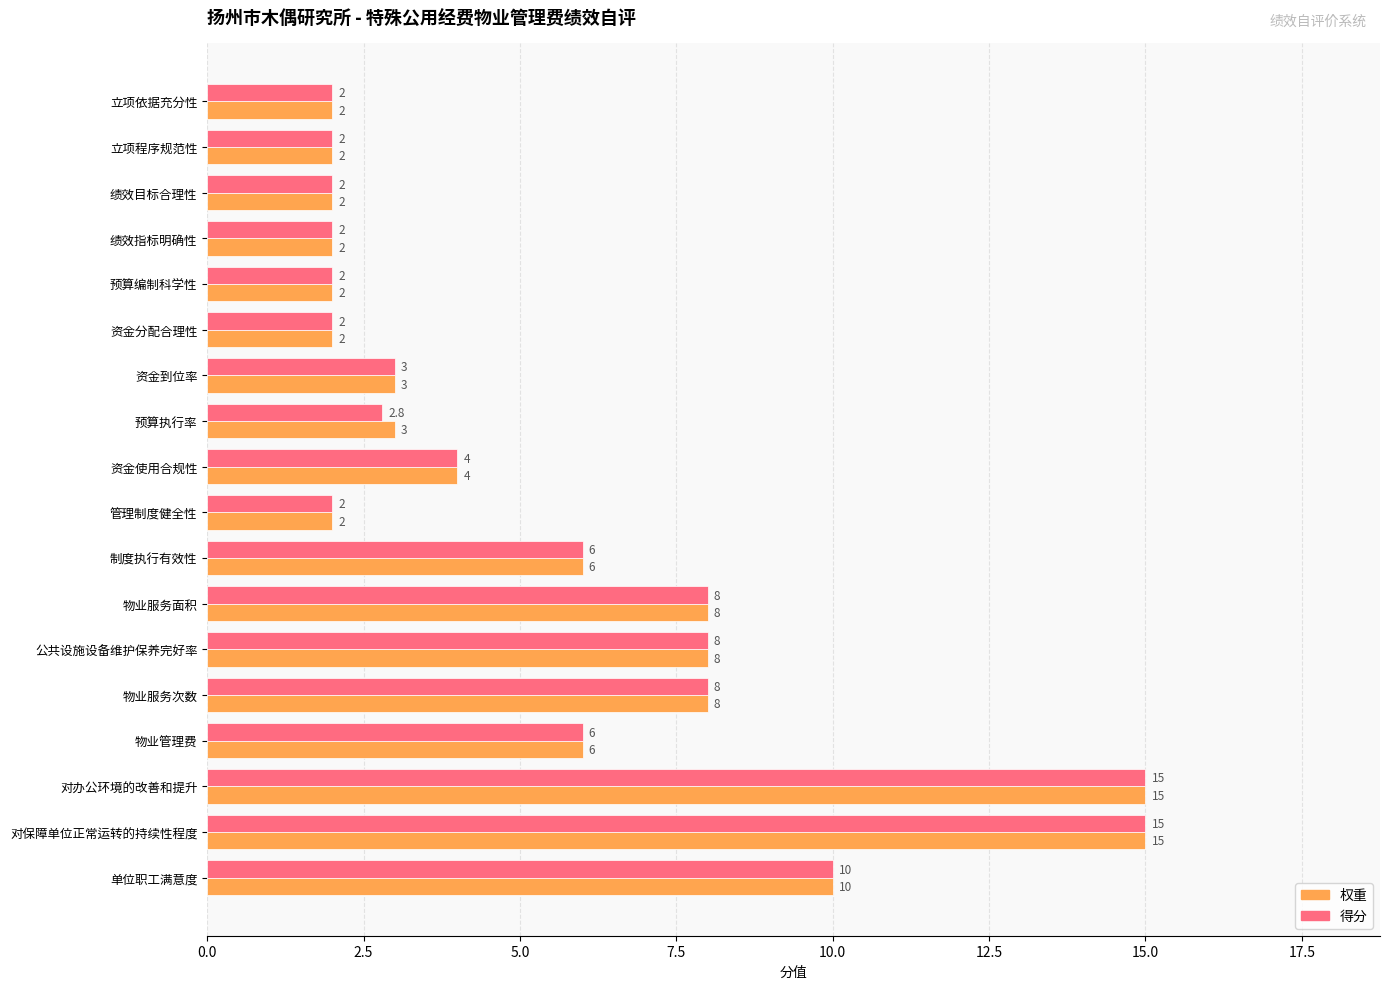

Read the 得分 value at 管理制度健全性.

2.0